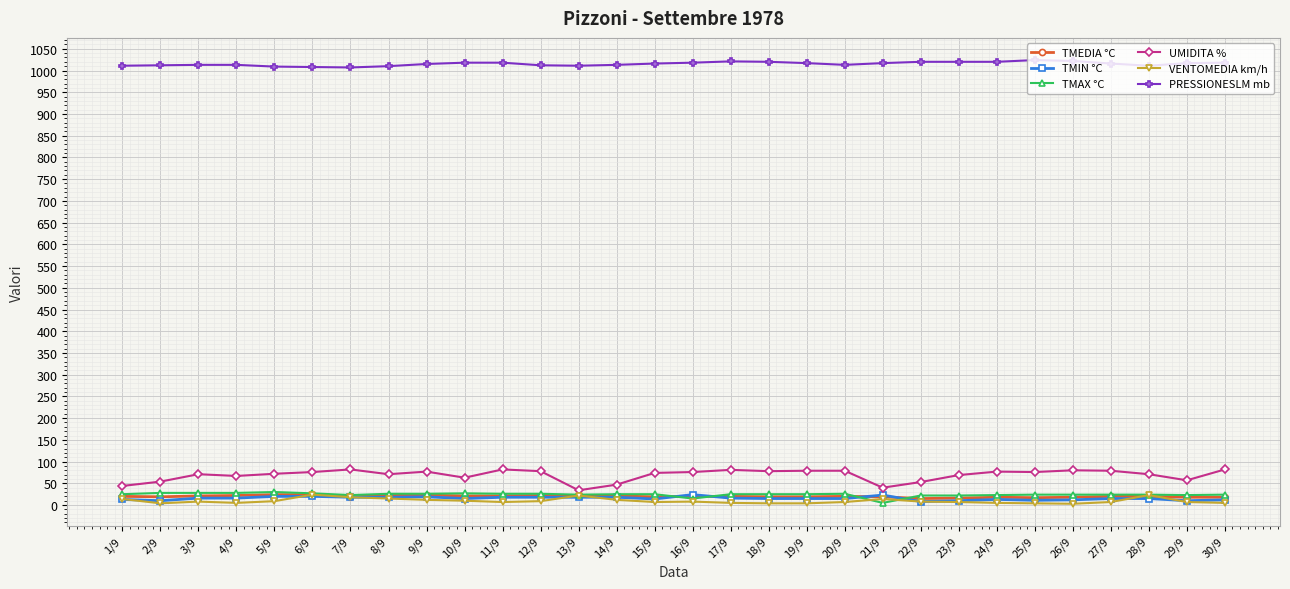

What is the sum of the TMIN °C values at 1/9 and 23/9?

23